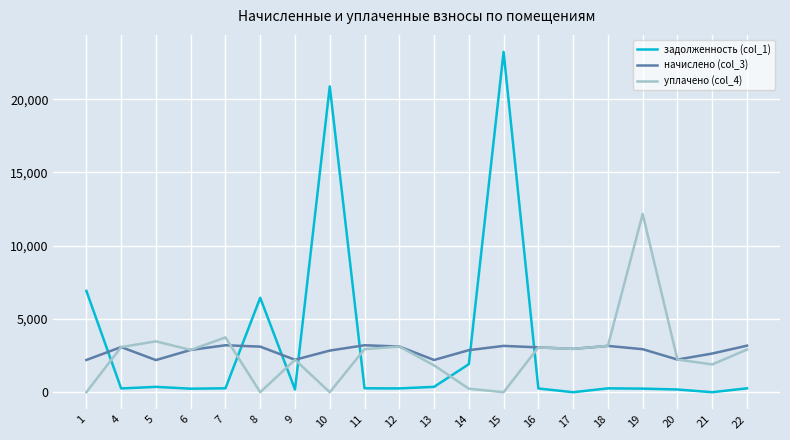

Is the value of начислено (col_3) at 17 greater than the value of задолженность (col_1) at 12?

Yes